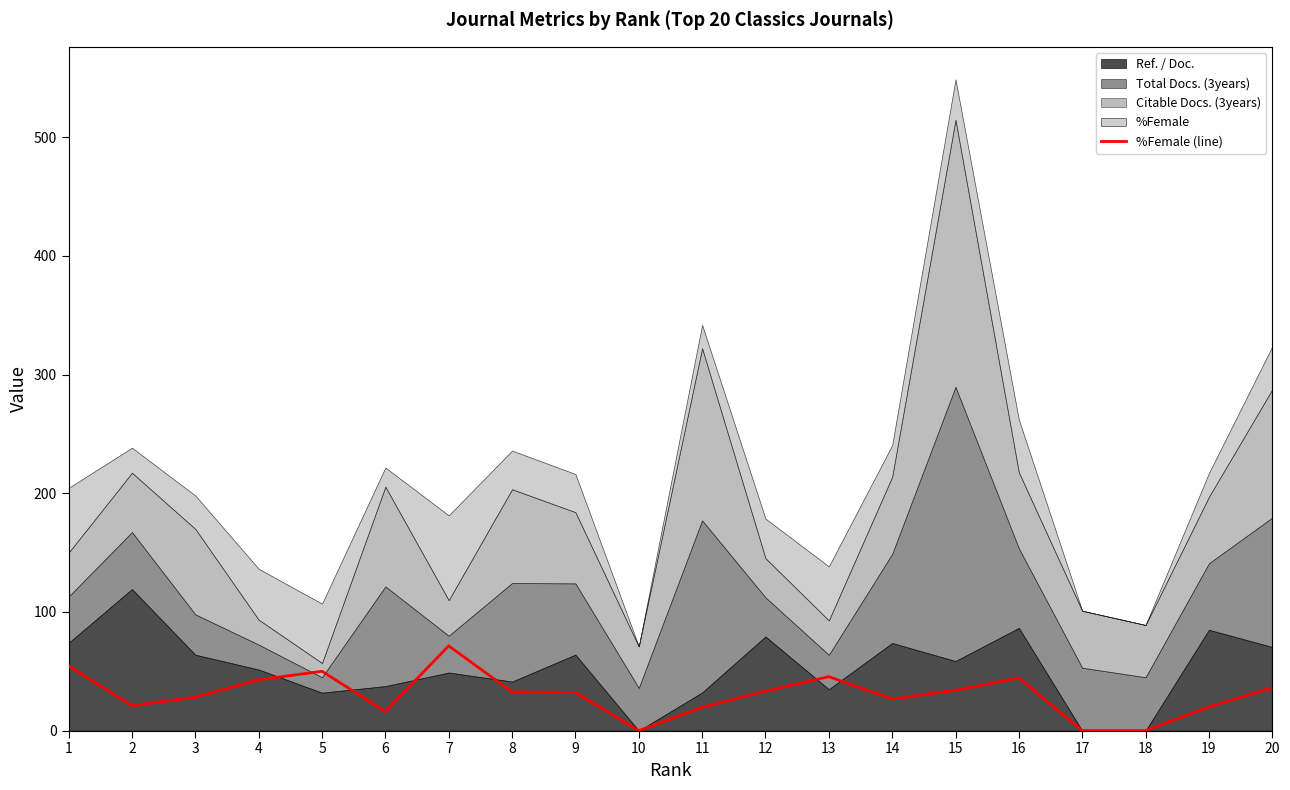

Which category has the lowest value across all series?

10